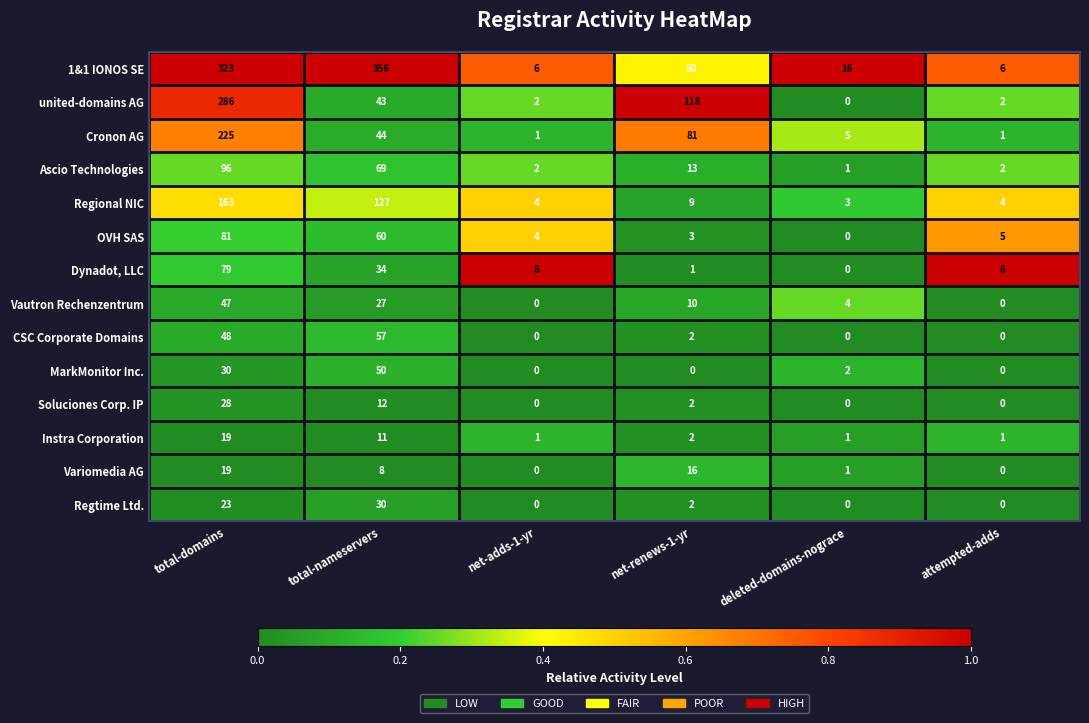

What is the difference between the maximum and minimum values in the MarkMonitor Inc. series?

50